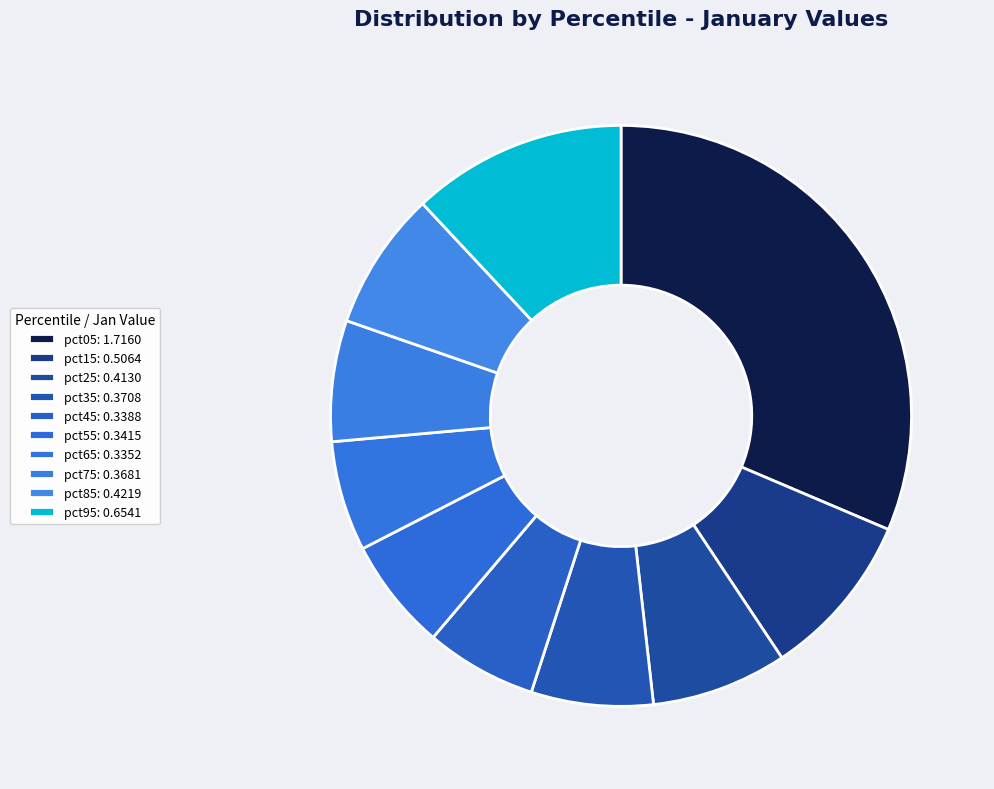

How many segments does this pie chart have?

10